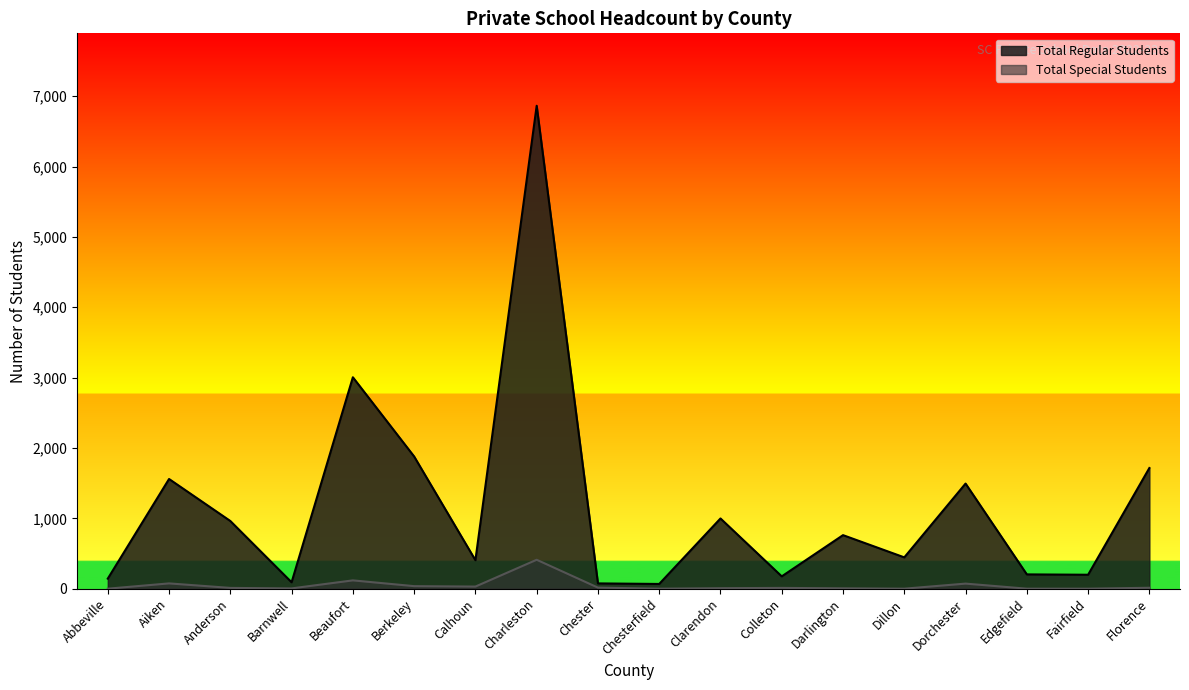

Reading right to left, extract all data points from this chart.

Total Regular Students: Florence=1715	Fairfield=198	Edgefield=203	Dorchester=1494	Dillon=445	Darlington=761	Colleton=175	Clarendon=998	Chesterfield=67	Chester=75	Charleston=6864	Calhoun=405	Berkeley=1879	Beaufort=3005	Barnwell=91	Anderson=962	Aiken=1559	Abbeville=143
Total Special Students: Florence=13	Fairfield=0	Edgefield=0	Dorchester=72	Dillon=0	Darlington=5	Colleton=11	Clarendon=7	Chesterfield=0	Chester=15	Charleston=411	Calhoun=30	Berkeley=36	Beaufort=118	Barnwell=4	Anderson=11	Aiken=75	Abbeville=0